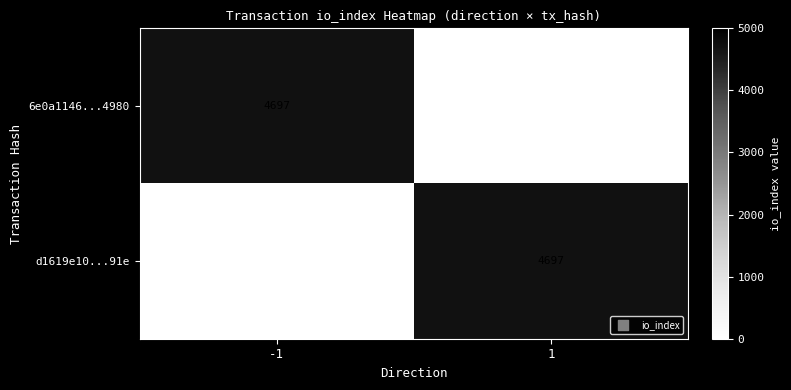

Is it true that d1619e10...91e equals 8236 at 1?

False